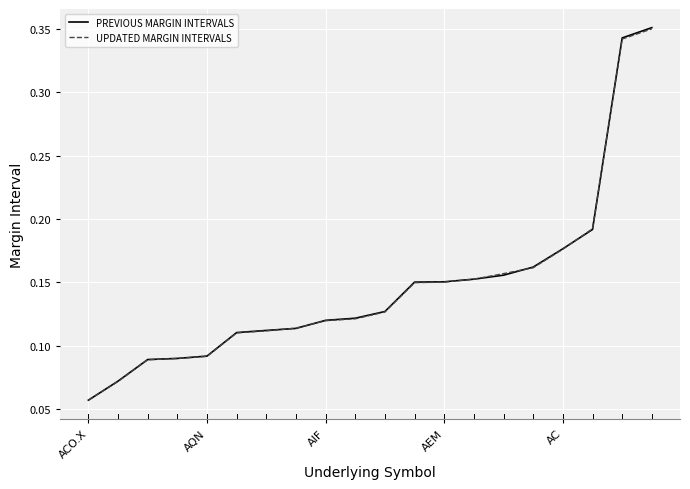

Which series has the largest range (max minus min)?

PREVIOUS MARGIN INTERVALS